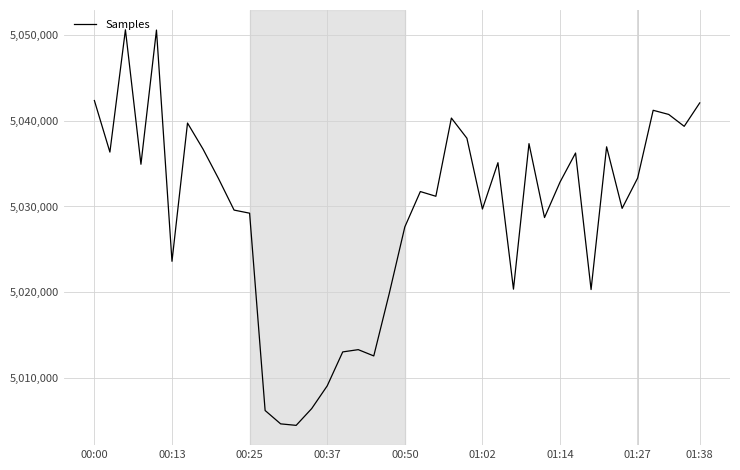

What is the difference between the maximum and second lowest values?

45918